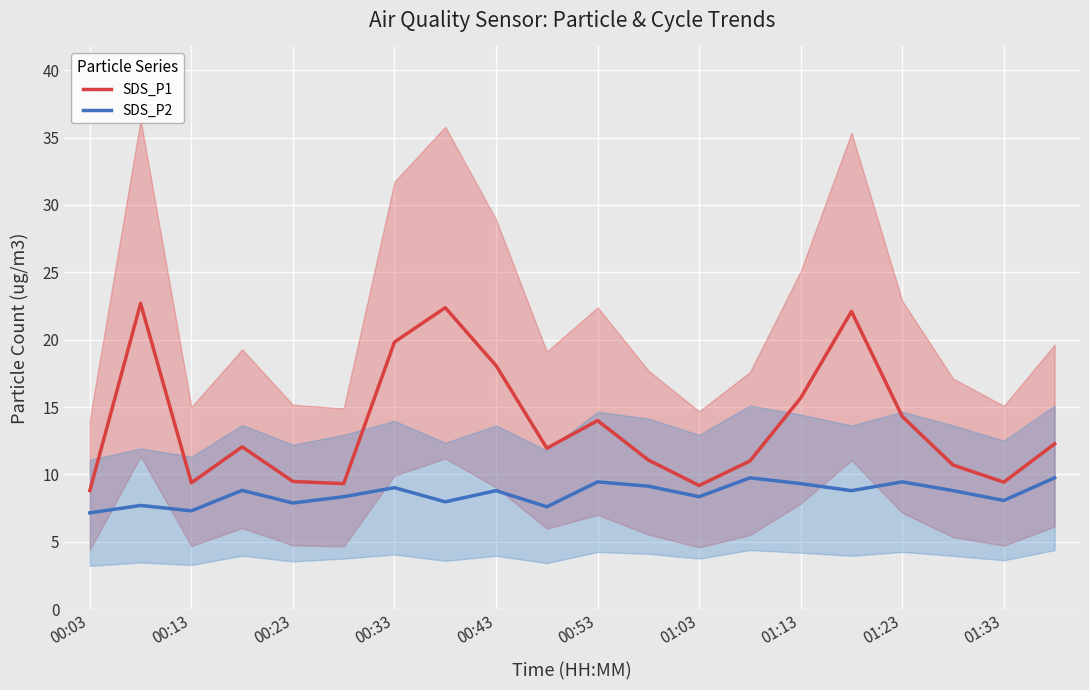

True or false: SDS_P2 has a value of 3.9 at 00:33.

False